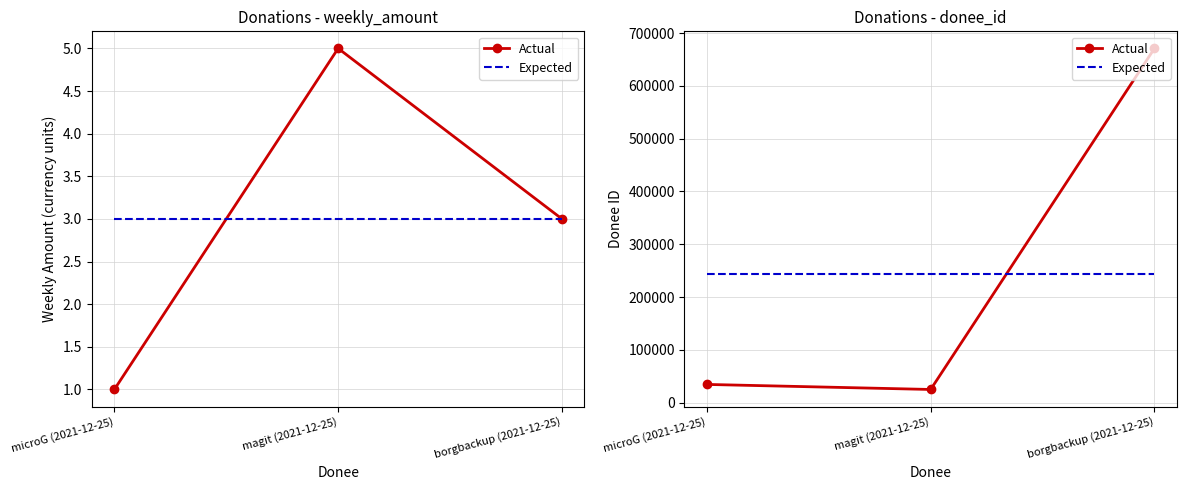

Is the value of Actual at magit (2021-12-25) greater than the value of Expected at borgbackup (2021-12-25)?

No